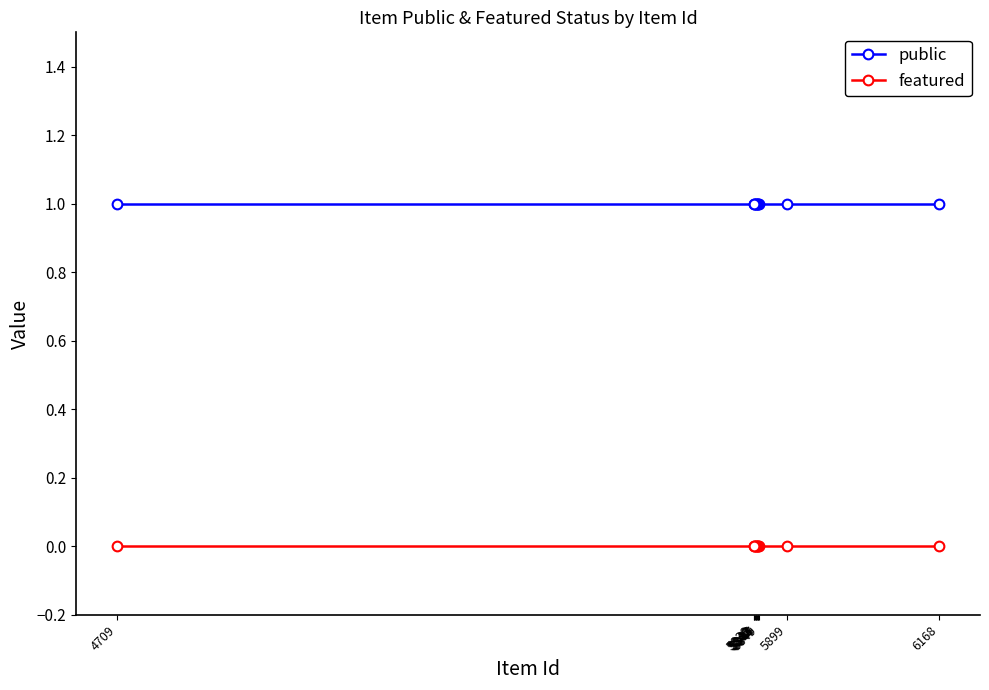

Which series has the widest spread of values?

public